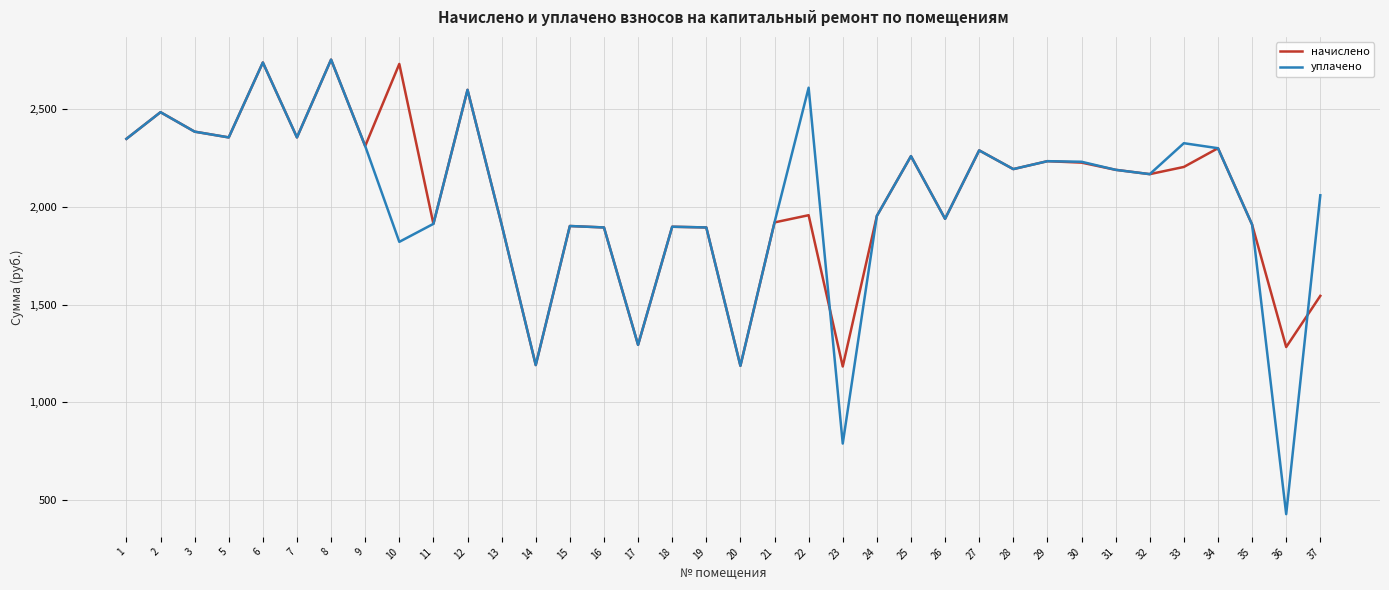

In уплачено, how many points are lower than both neighbors (excluding endpoints)?

11